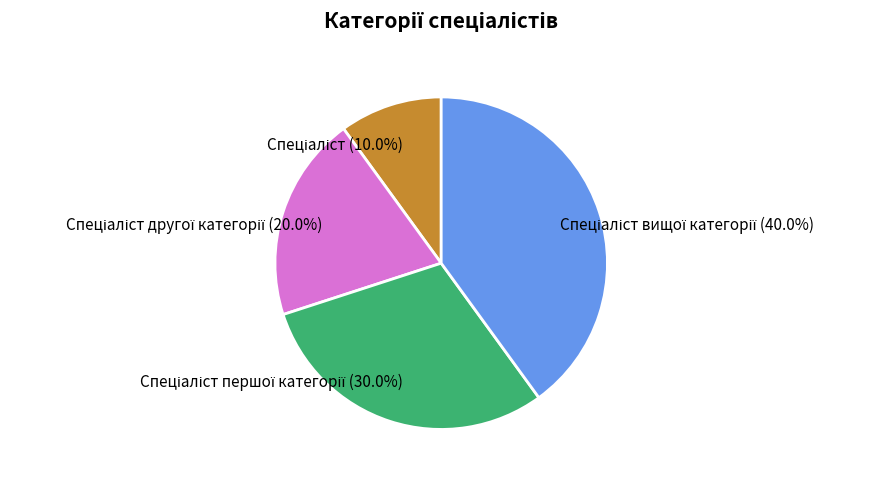

Does any single category account for the majority?

No